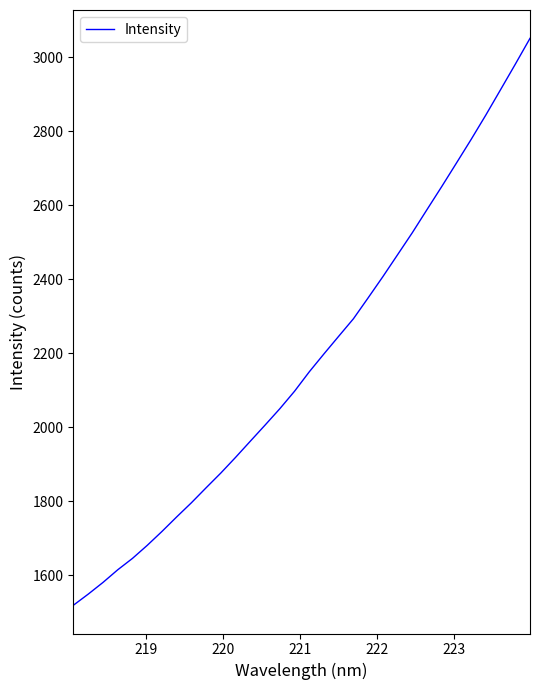

What is the difference between the maximum and minimum values?

1531.2